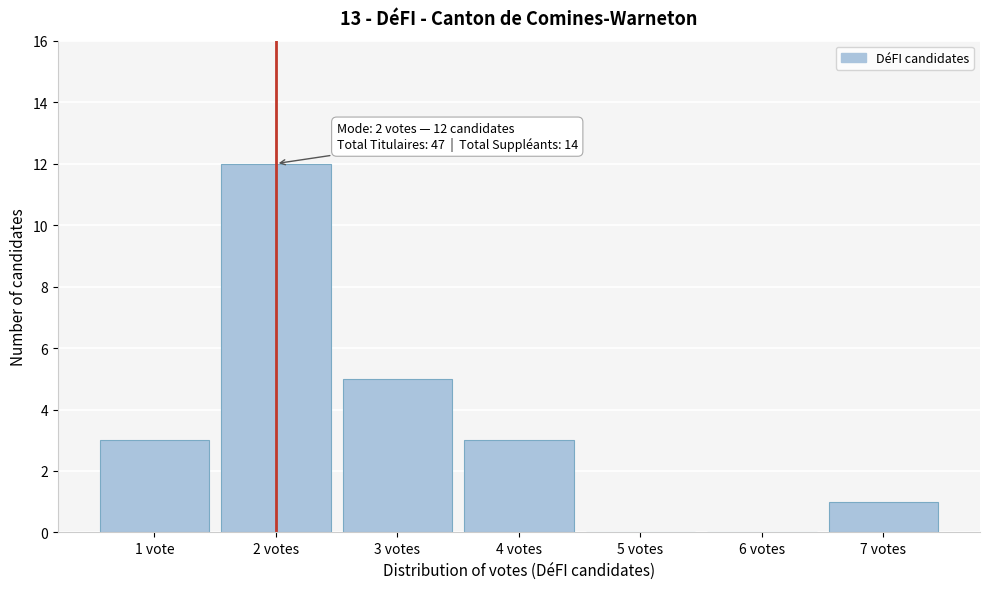

Reading left to right, transcribe all the data shown in this chart.

1 vote=3	2 votes=12	3 votes=5	4 votes=3	5 votes=0	6 votes=0	7 votes=1